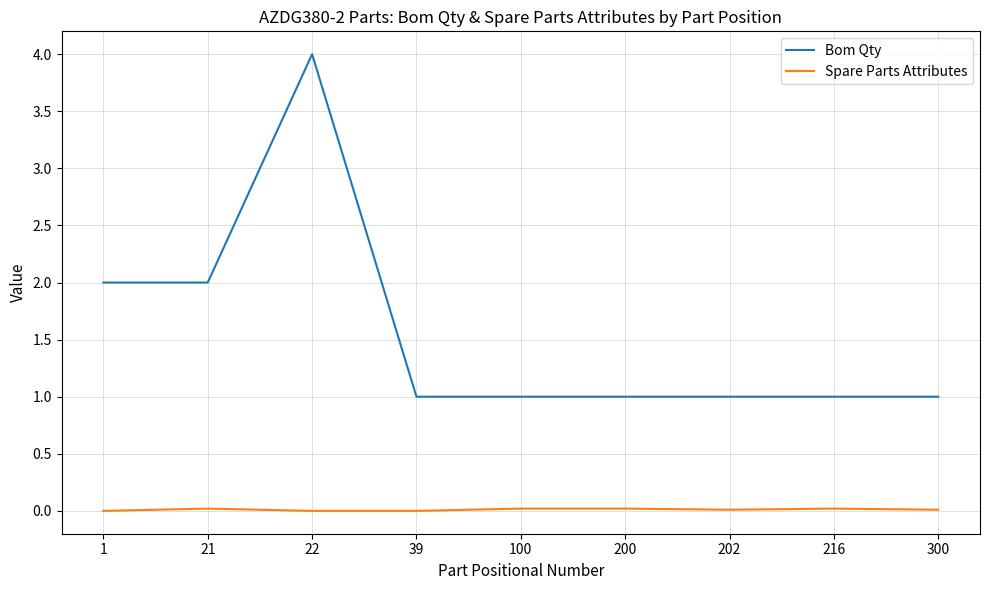

What is the maximum value shown in the chart?

4.0